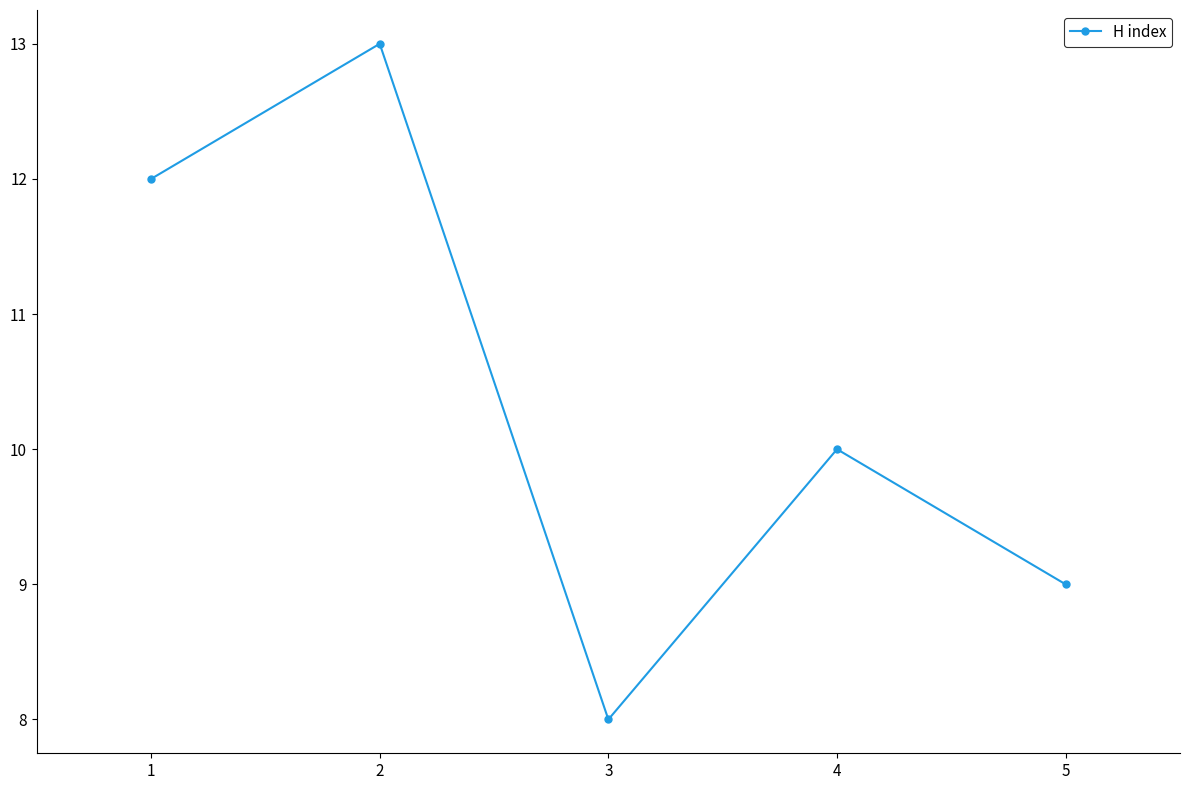

How many interior local peaks (higher than both neighbors) does the data have?

2